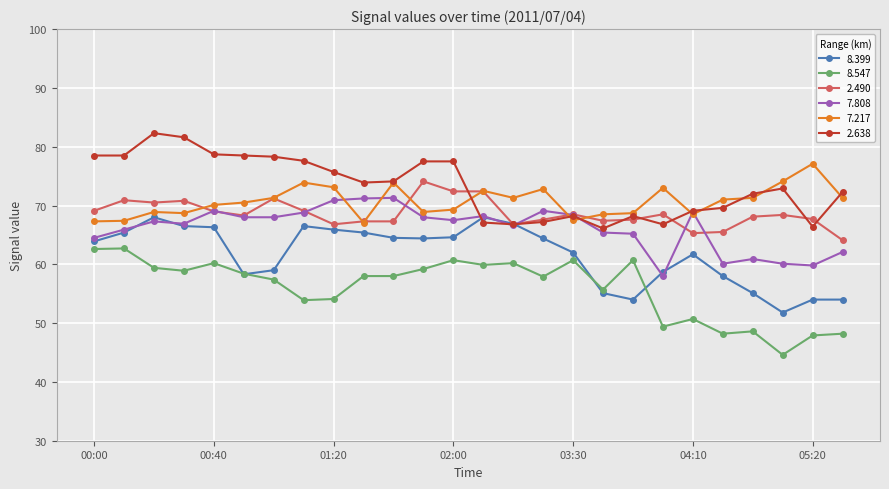

What is the greatest value displayed?

82.3